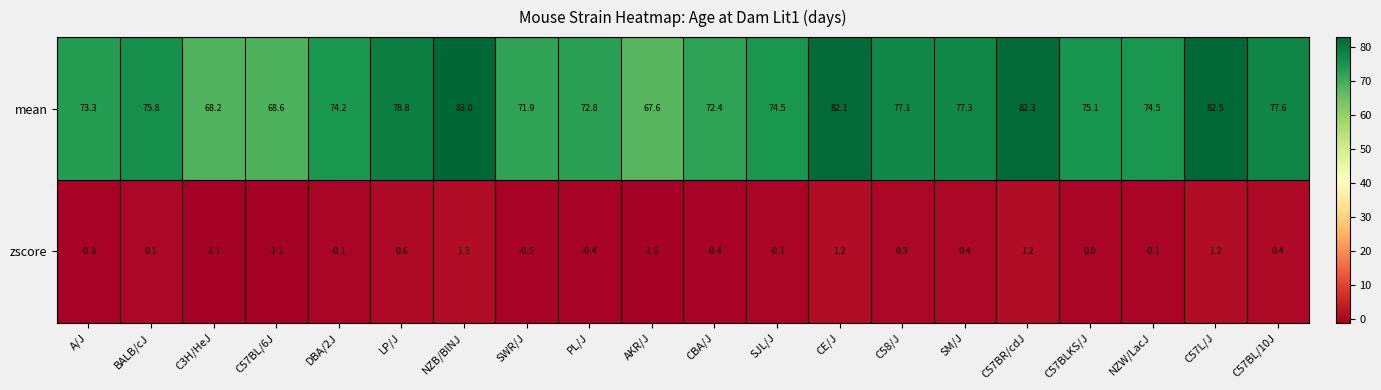

Read the mean value at DBA/2J.

74.2